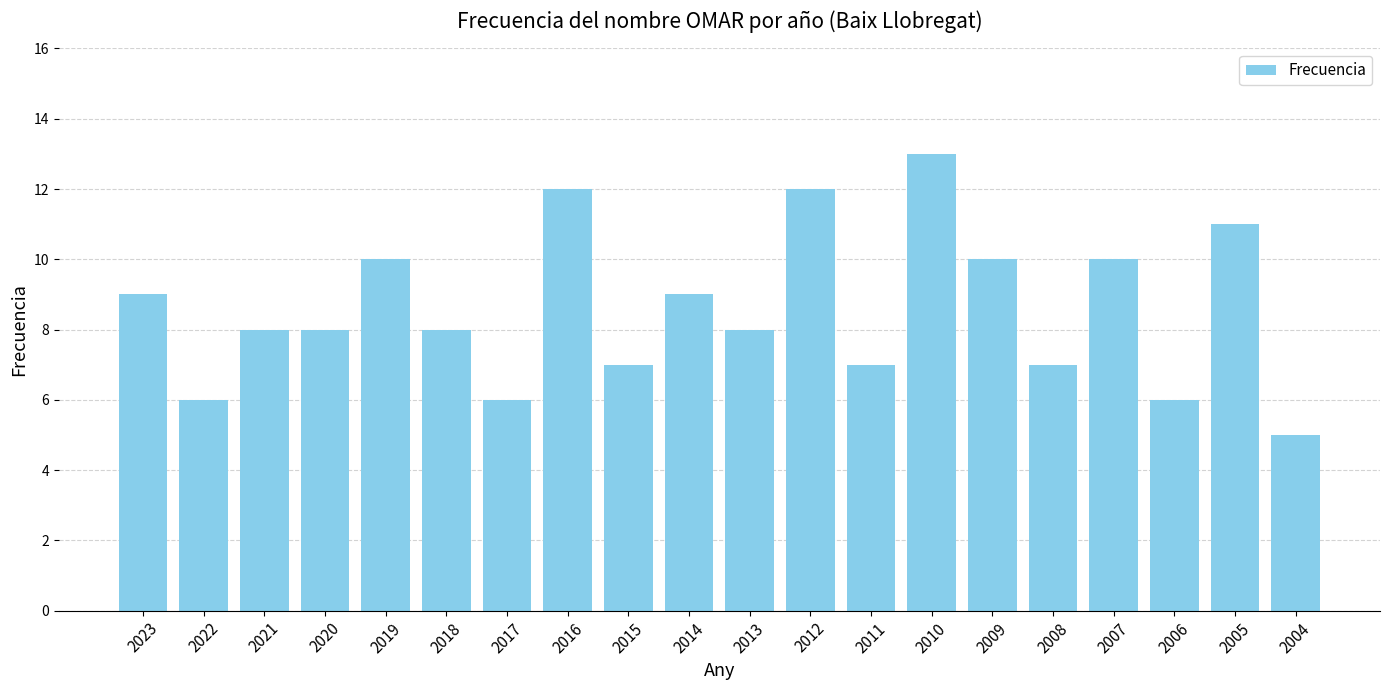

Reading left to right, transcribe all the data shown in this chart.

9	6	8	8	10	8	6	12	7	9	8	12	7	13	10	7	10	6	11	5